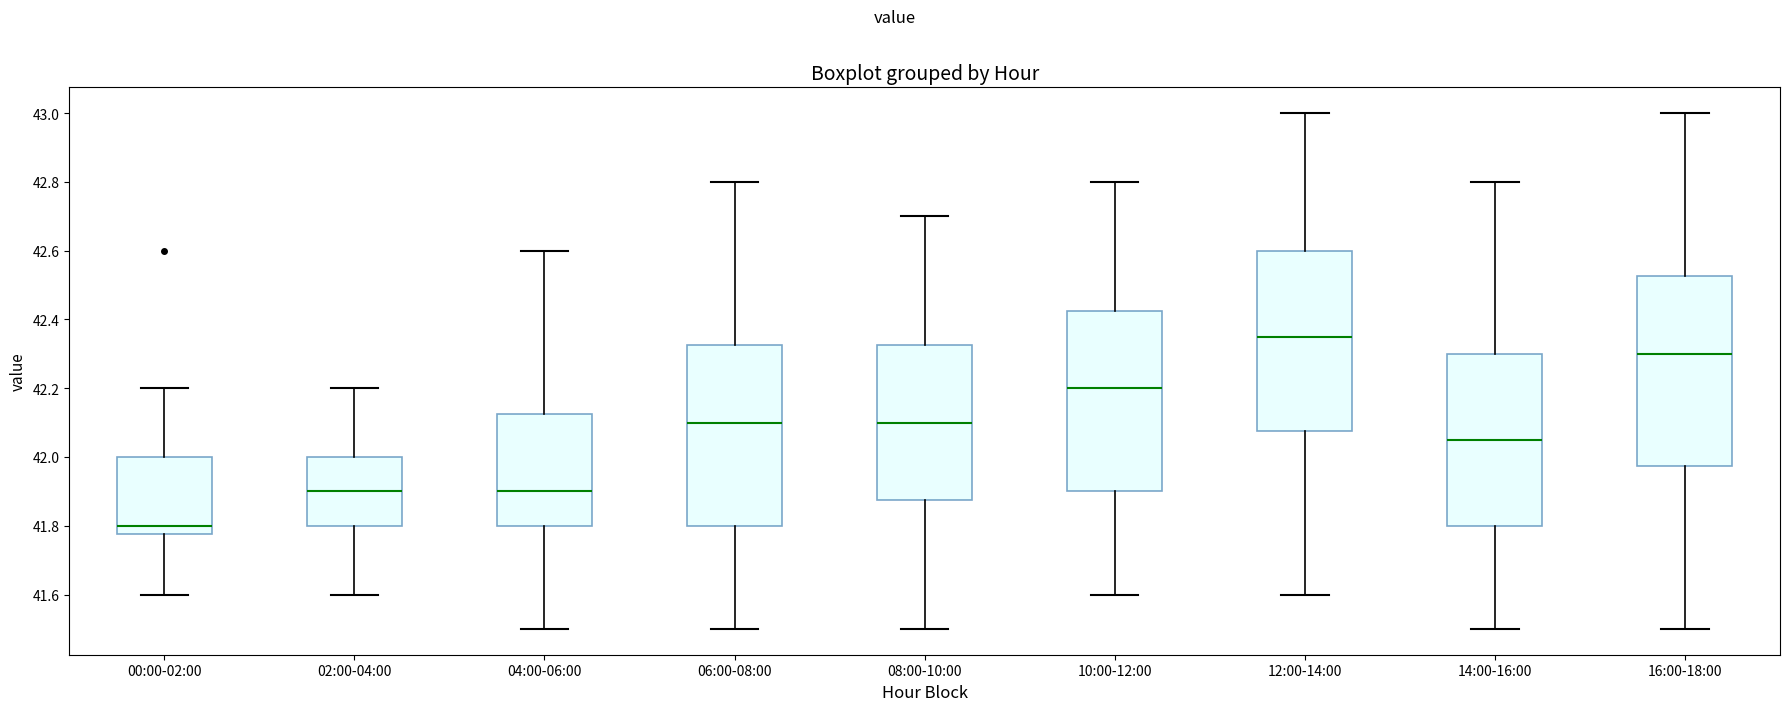

Comparing the boxes themselves (not the whiskers), which one is the tallest?

16:00-18:00